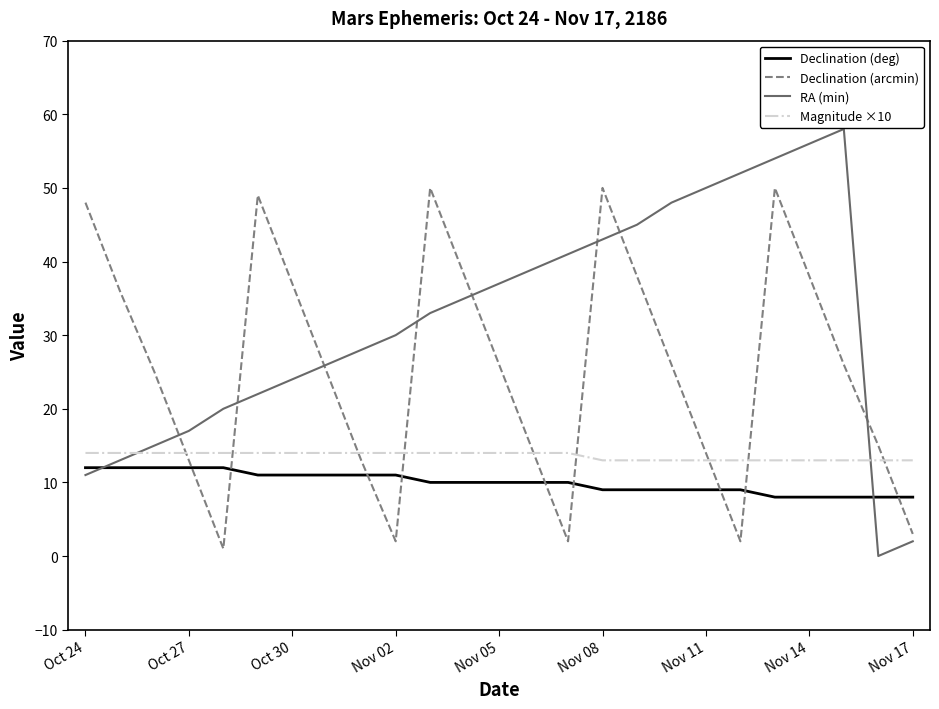

Which series has the widest spread of values?

RA (min)